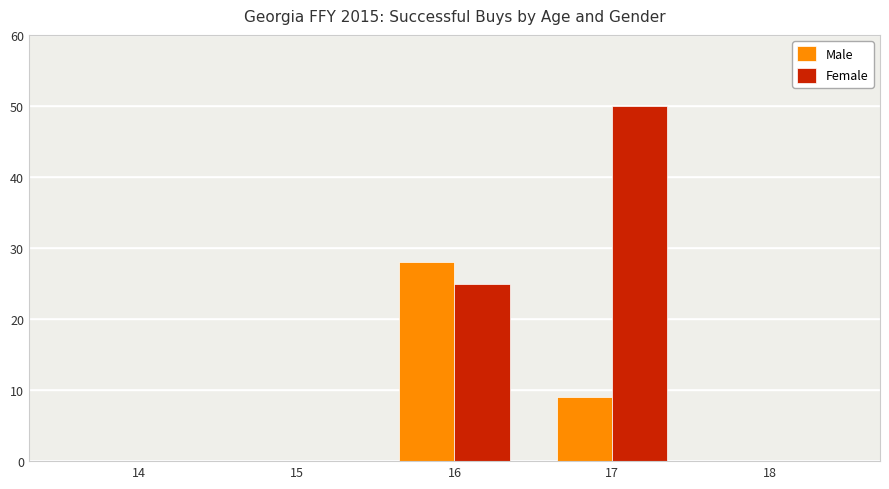

What is the sum of all Female values?

75